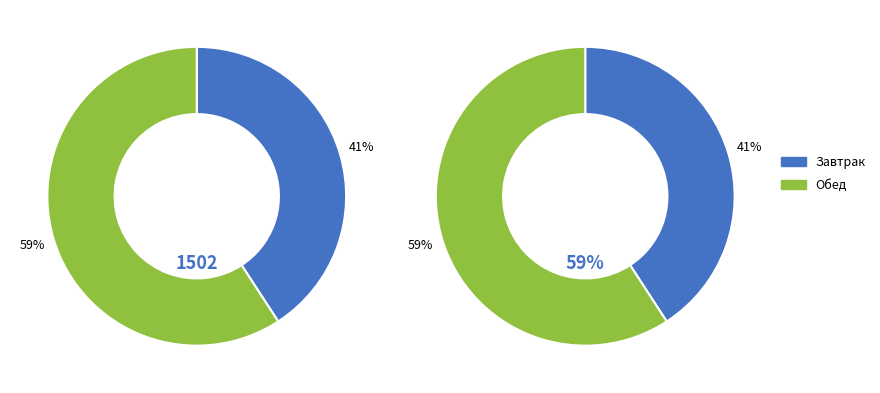

True or false: Компот из кураги accounts for 16% of the total.

False